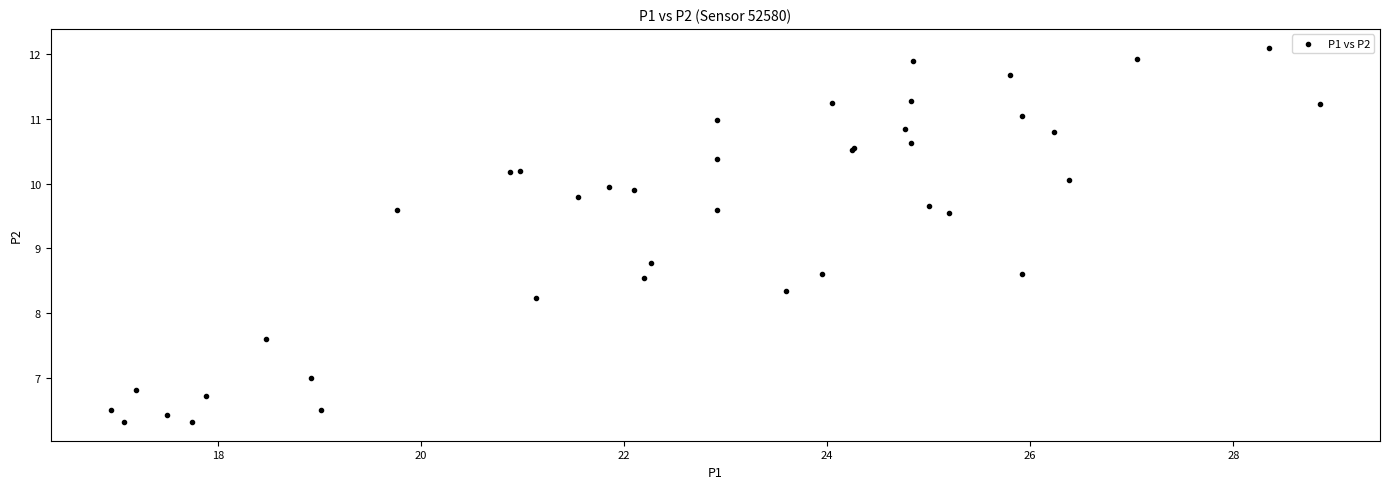

What Y value in the scatter plot is closest to 9?

8.8